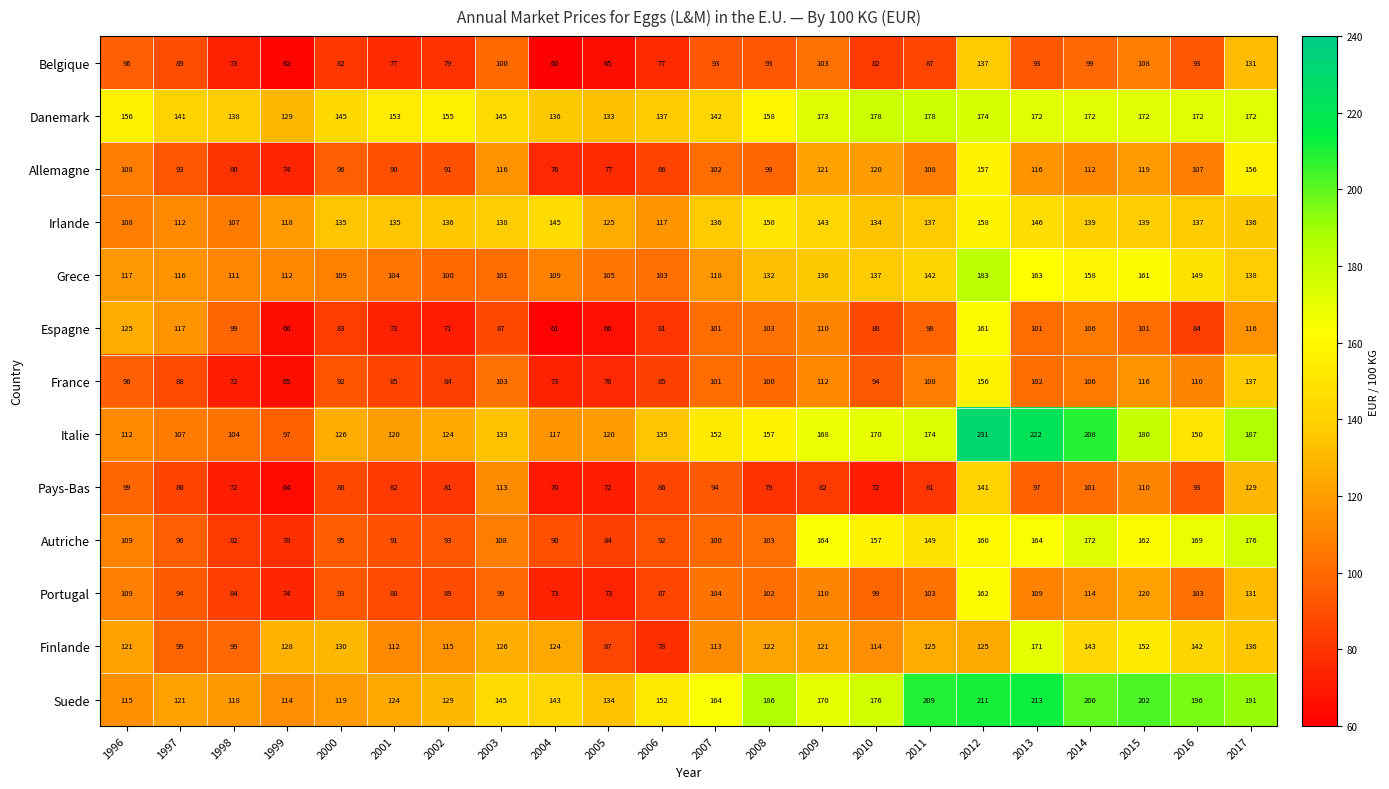

At which category does the chart reach its minimum across all series?

2004